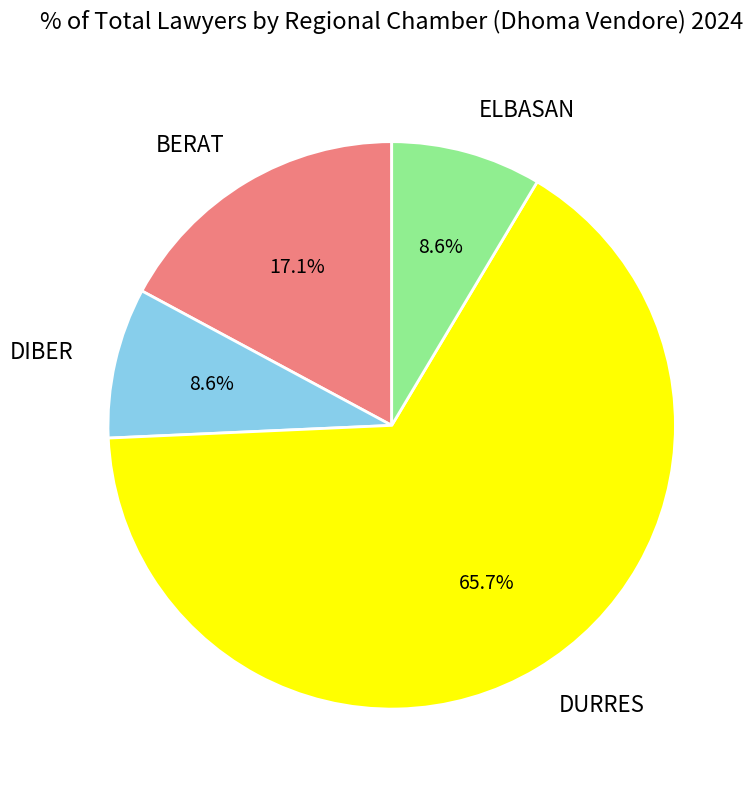

Which category has the biggest portion of the pie?

DURRES